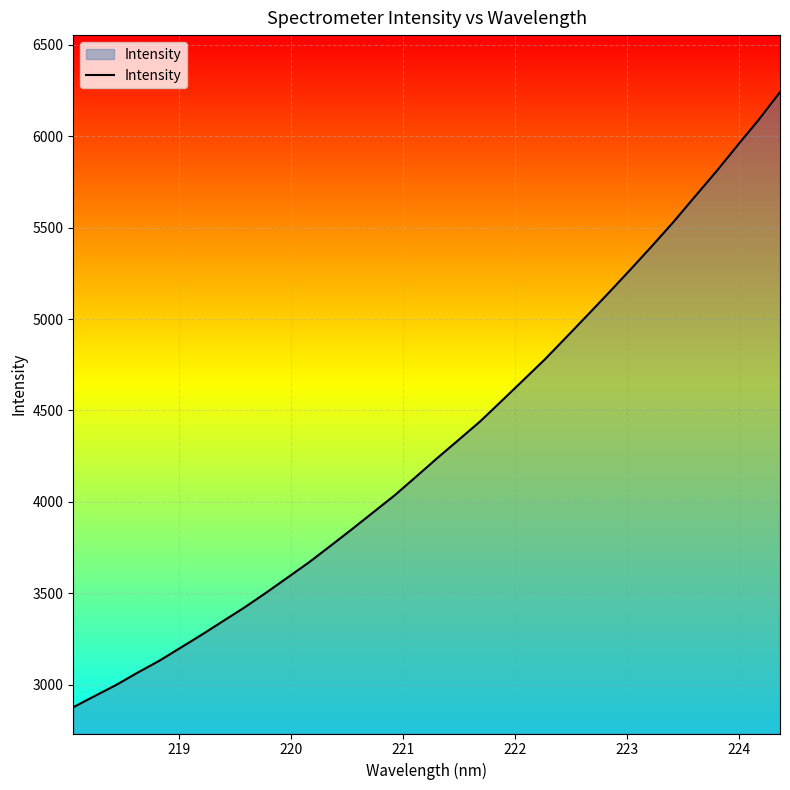

What is the difference between the maximum and minimum values?

3365.4